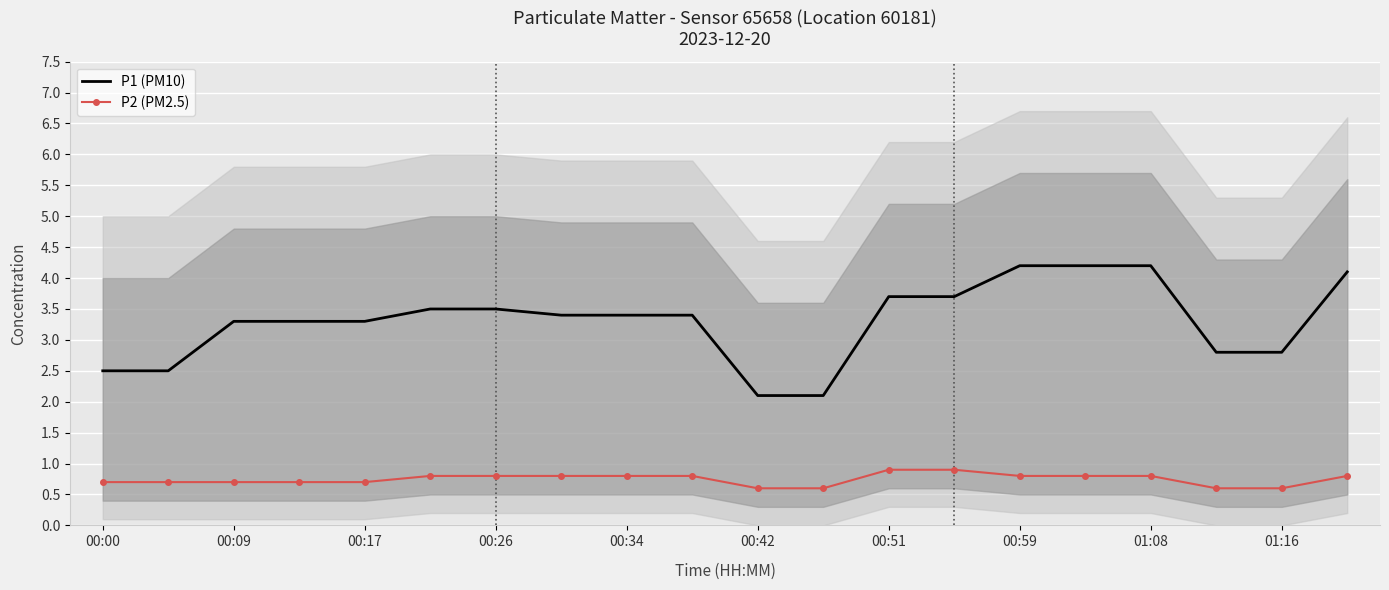

Which series has the widest spread of values?

P1 (PM10)